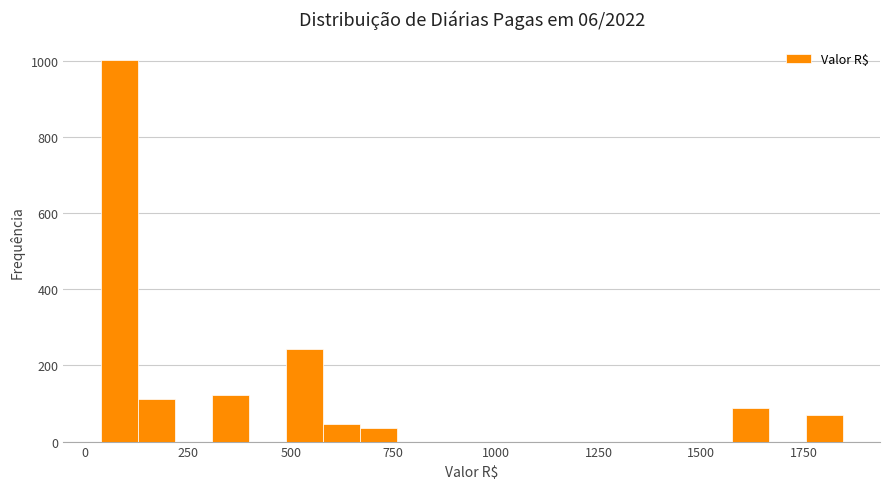

Read against the x-axis, roughly where is the centre of the tallest bar?

100